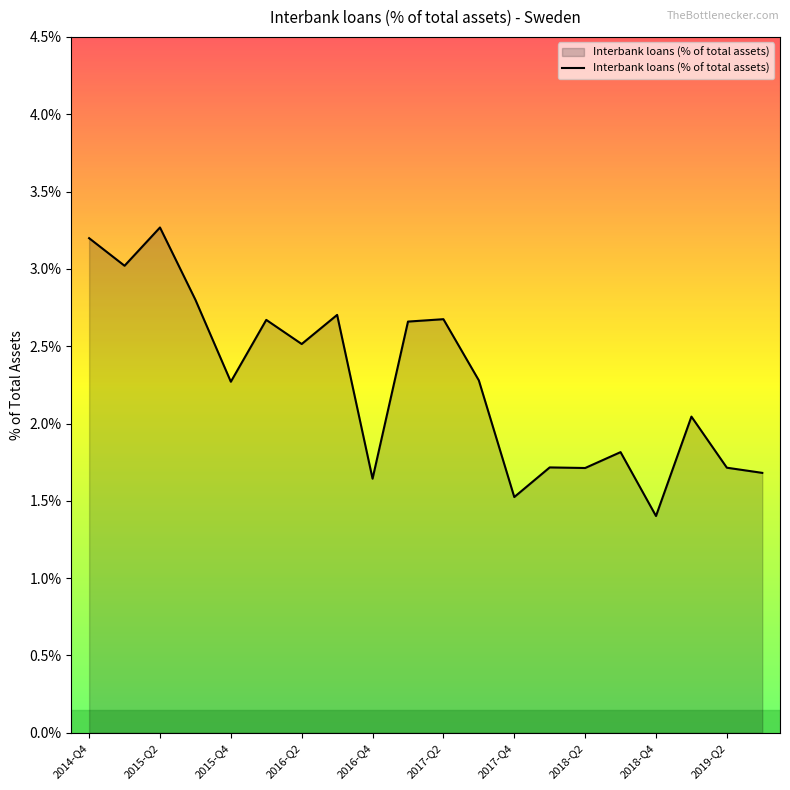

Reading left to right, list all the values displayed in this chart.

3.2	3.0	3.3	2.8	2.3	2.7	2.5	2.7	1.6	2.7	2.7	2.3	1.5	1.7	1.7	1.8	1.4	2.0	1.7	1.7